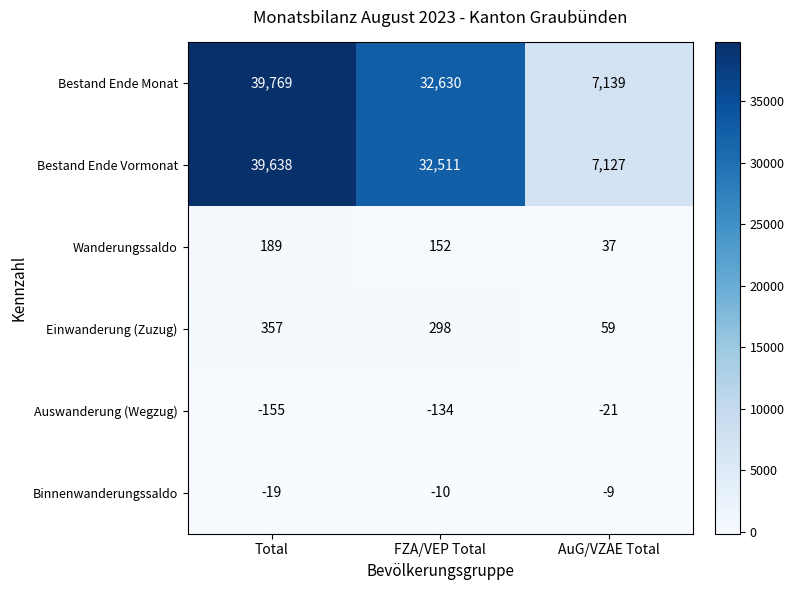

Is it true that Bestand Ende Vormonat equals 39638 at Total?

True